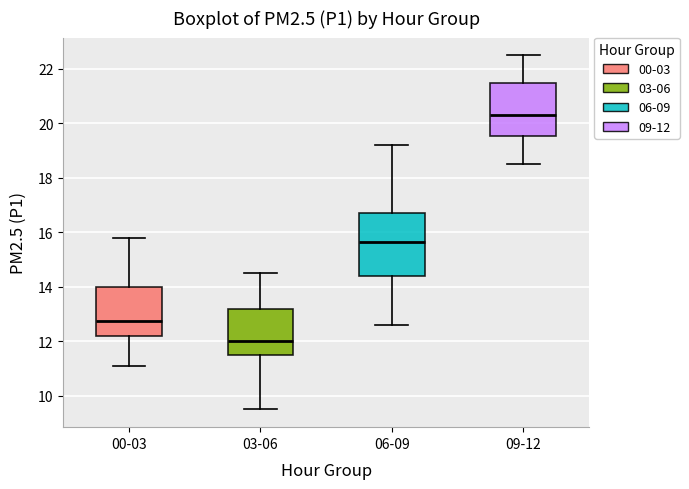

Which box's median line is the lowest?

03-06